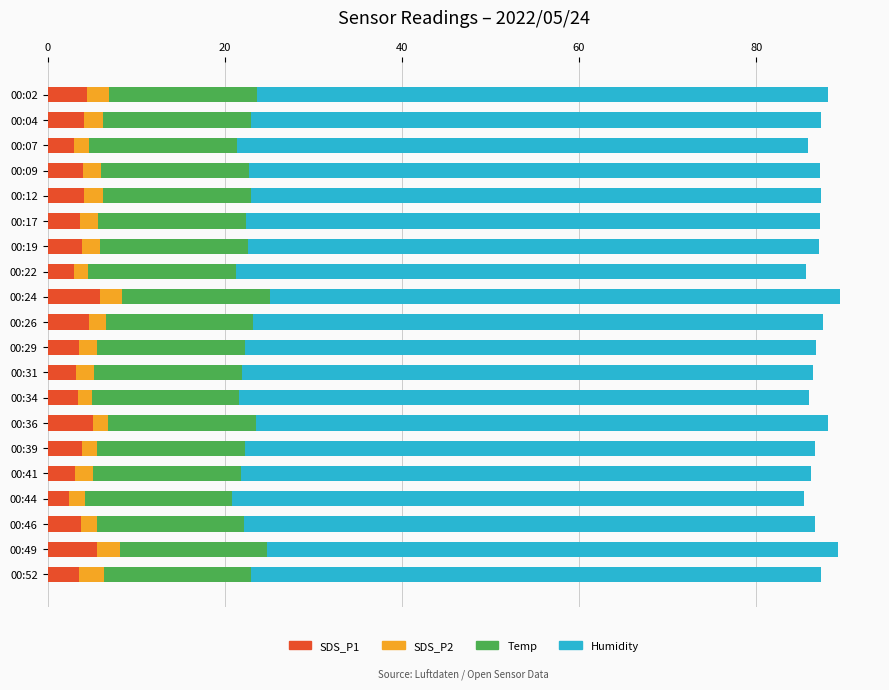

Is it true that SDS_P1 equals 5.1 at 00:36?

True